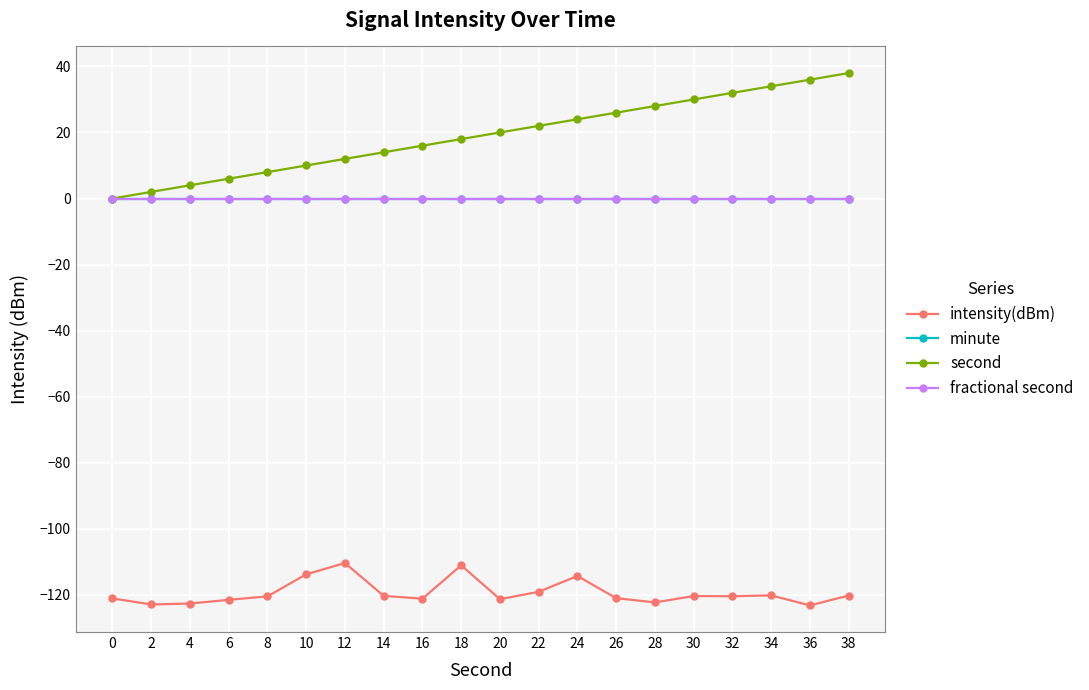

Is this an area chart (filled region under the line)?

No